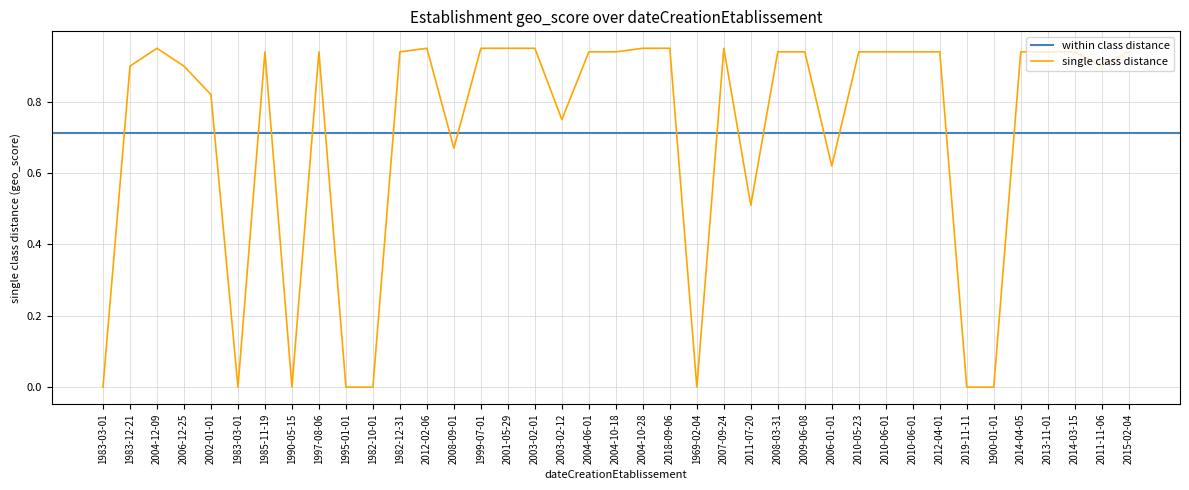

What is the approximate value at 2014-04-05?

0.9